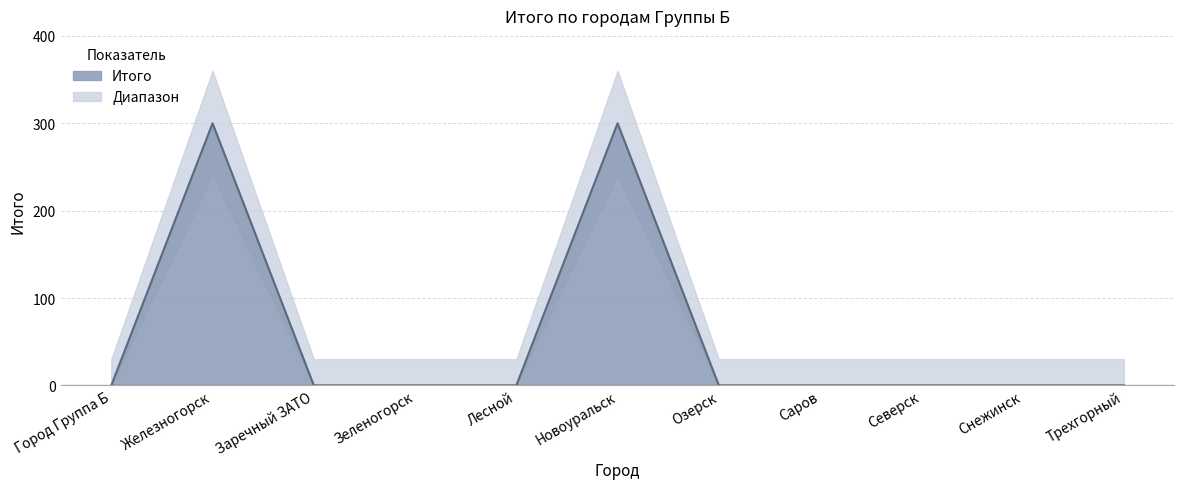

What is the difference between the maximum and minimum values?

300